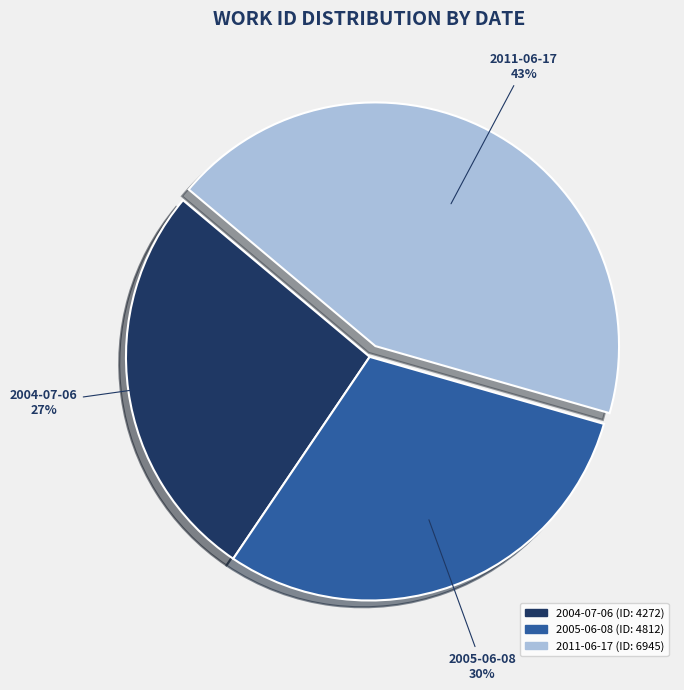

Count the number of slices in the pie.

3